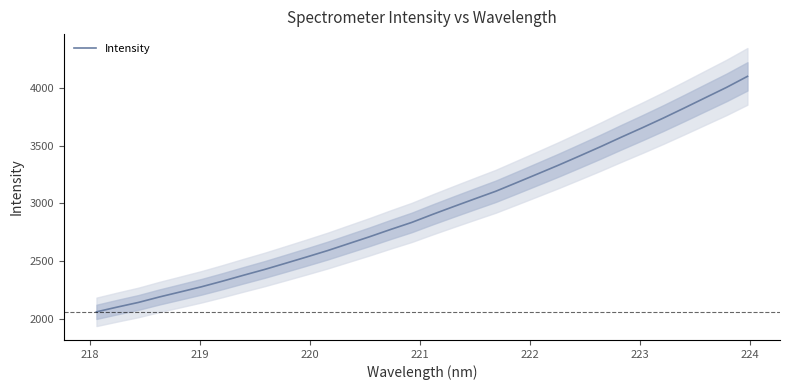

Does the chart have visible grid lines?

No